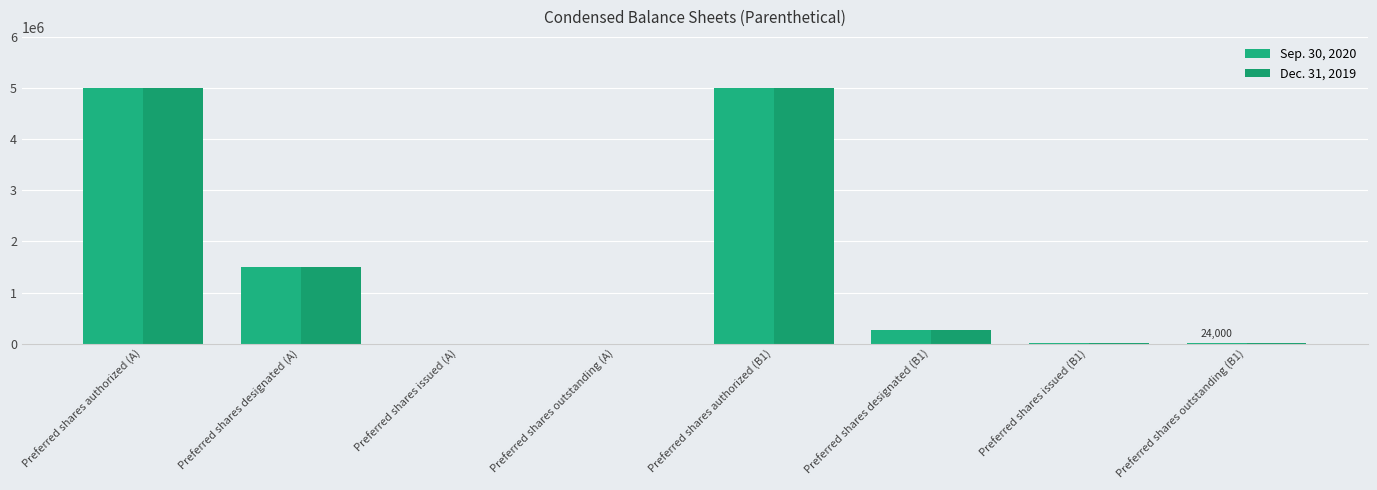

Reading left to right, extract all data points from this chart.

Sep. 30, 2020: Preferred shares authorized (A)=5000000	Preferred shares designated (A)=1500000	Preferred shares issued (A)=1000	Preferred shares outstanding (A)=1000	Preferred shares authorized (B1)=5000000	Preferred shares designated (B1)=278000	Preferred shares issued (B1)=24000	Preferred shares outstanding (B1)=24000
Dec. 31, 2019: Preferred shares authorized (A)=5000000	Preferred shares designated (A)=1500000	Preferred shares issued (A)=1000	Preferred shares outstanding (A)=1000	Preferred shares authorized (B1)=5000000	Preferred shares designated (B1)=278000	Preferred shares issued (B1)=24000	Preferred shares outstanding (B1)=24000